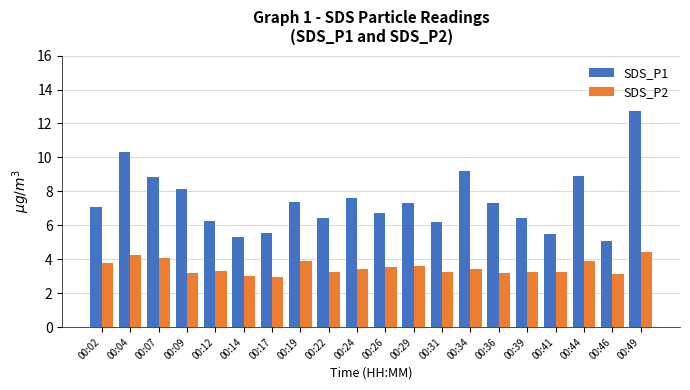

What is the total value across all series at 00:07?

12.9